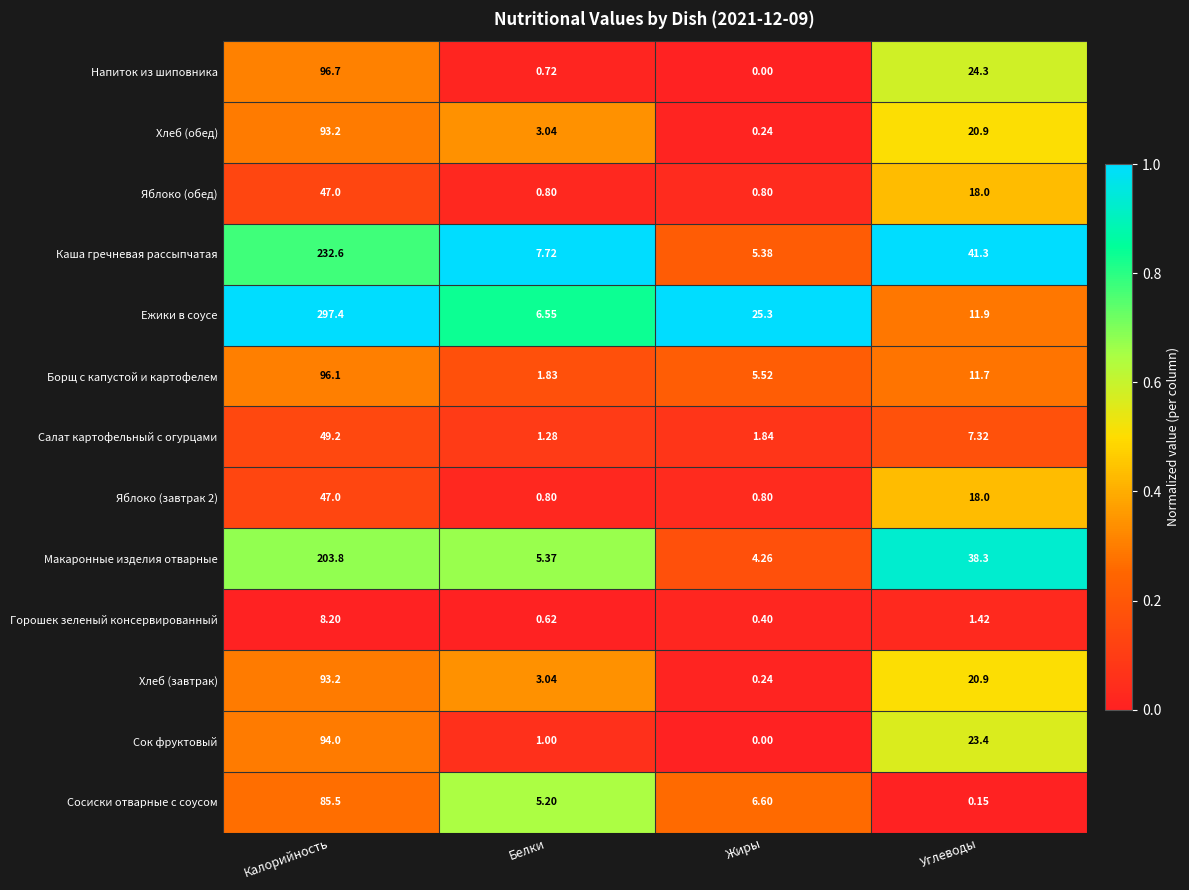

Which label corresponds to the largest value in the chart?

Калорийность